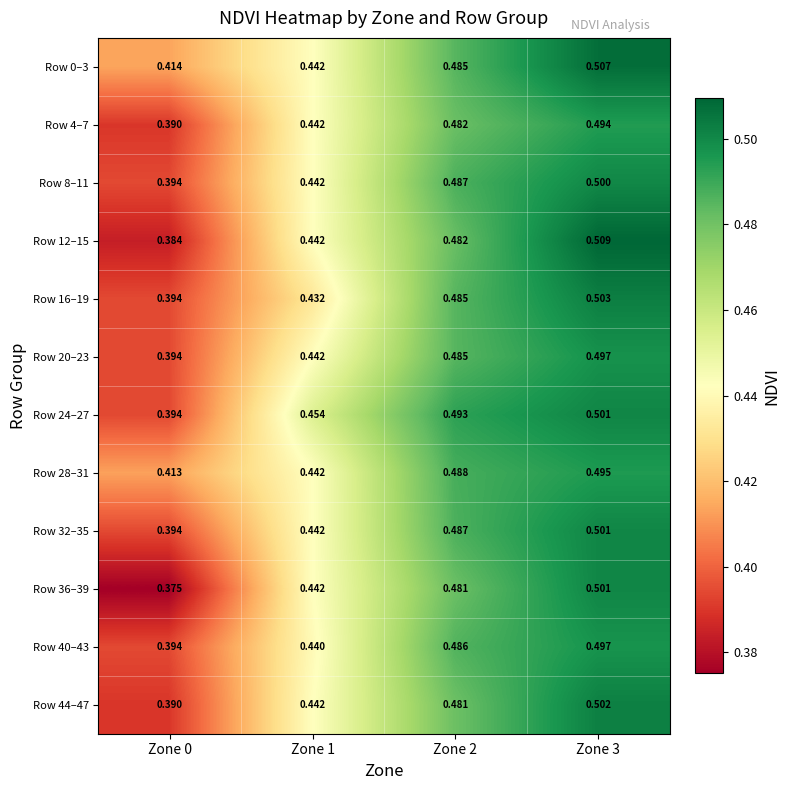

Count the number of data series in this chart.

12